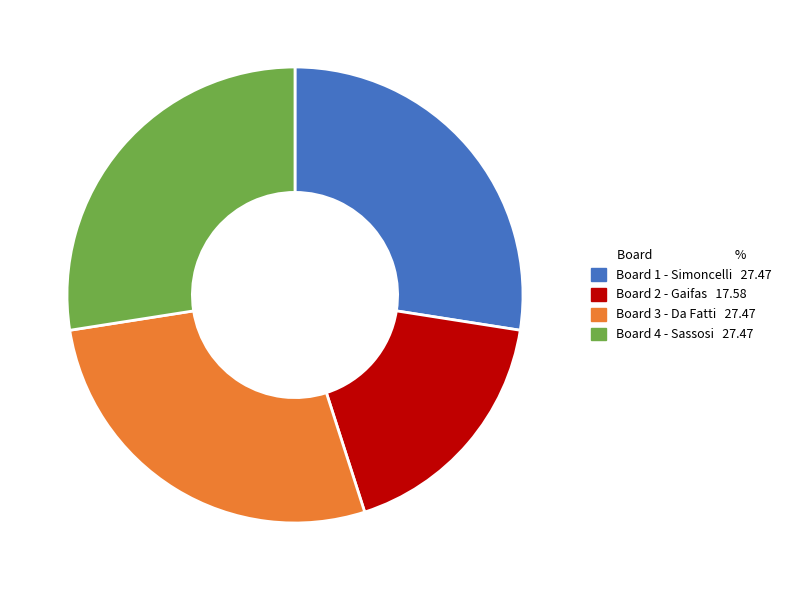

Between Board 1 - Simoncelli and Board 2 - Gaifas, which is larger?

Board 1 - Simoncelli